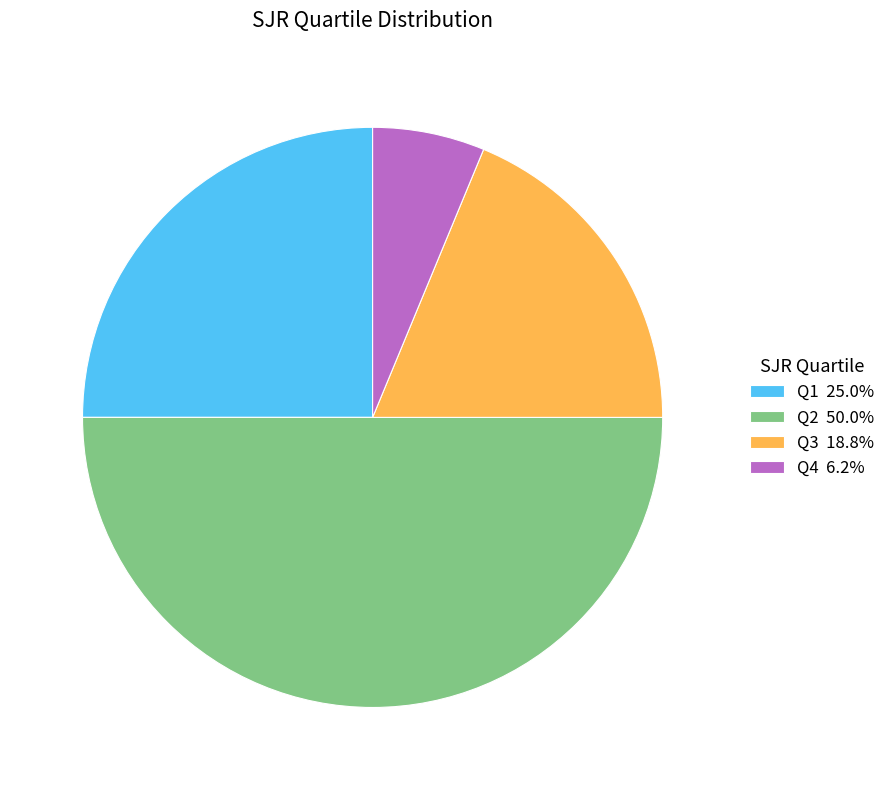

What is the ratio of the value at Q1 to the value at Q4?

4.0